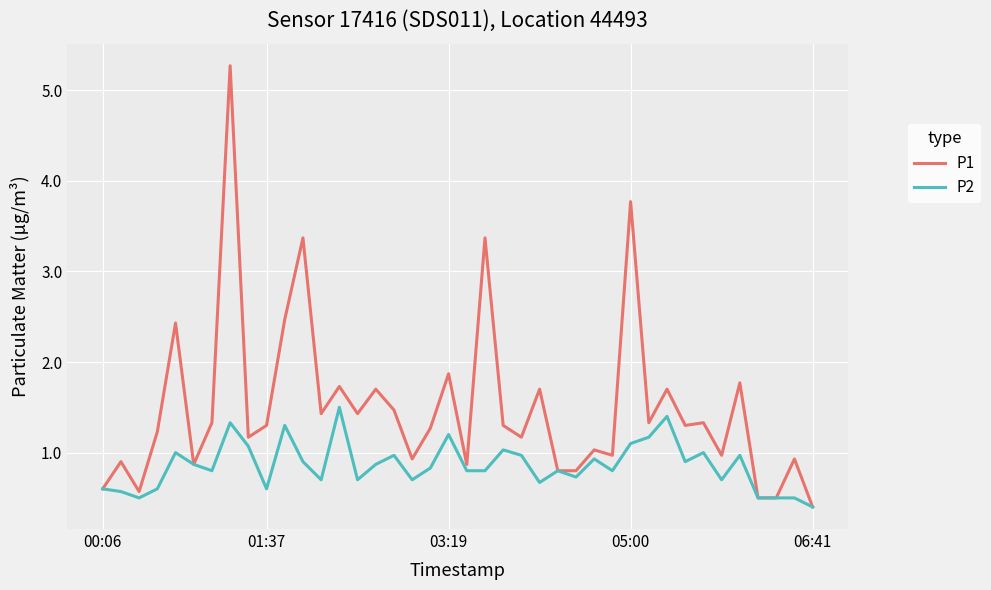

Rank the series by their average value, from highest to lowest.

P1, P2